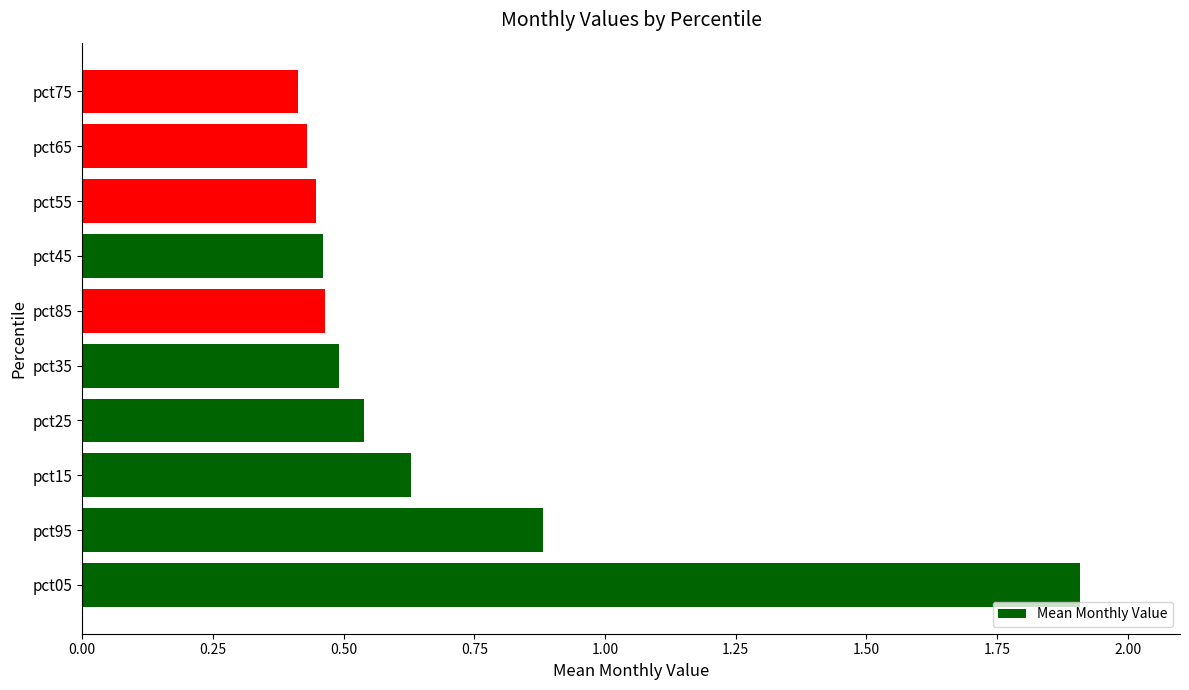

Which has a higher value, pct55 or pct35?

pct35